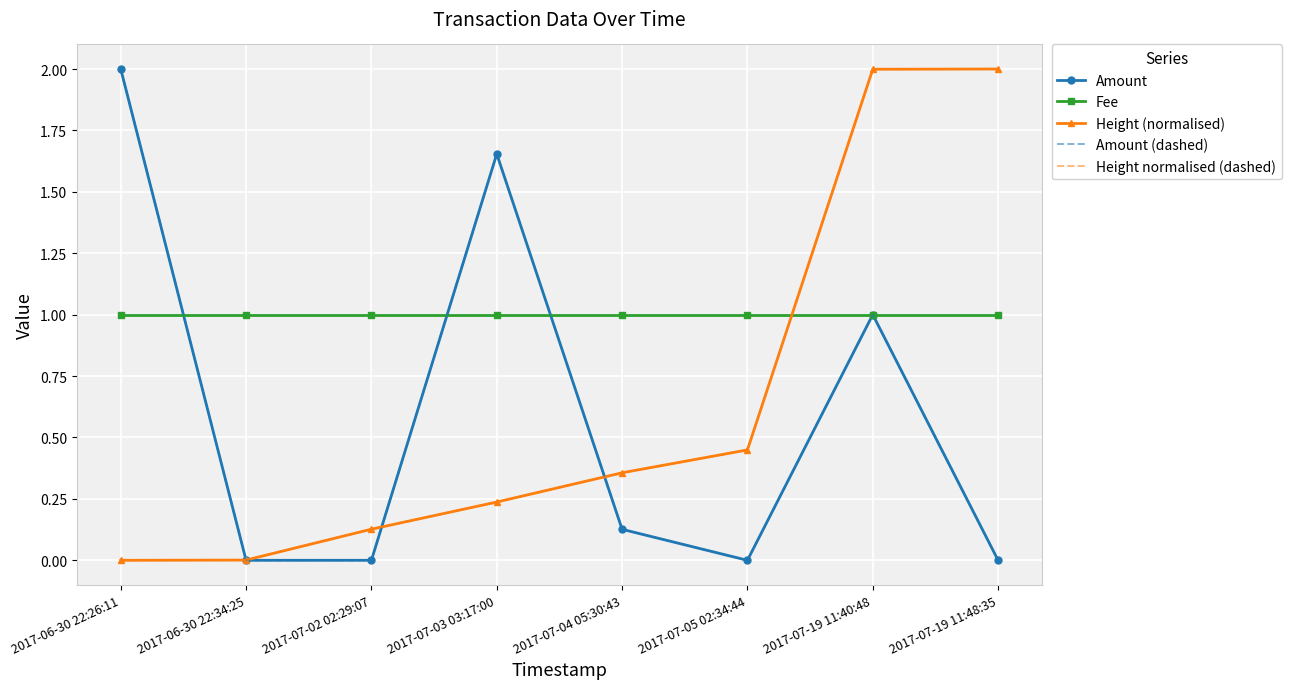

Rank the series by their maximum value, from highest to lowest.

Amount, Height (normalised), Amount (dashed), Height normalised (dashed), Fee